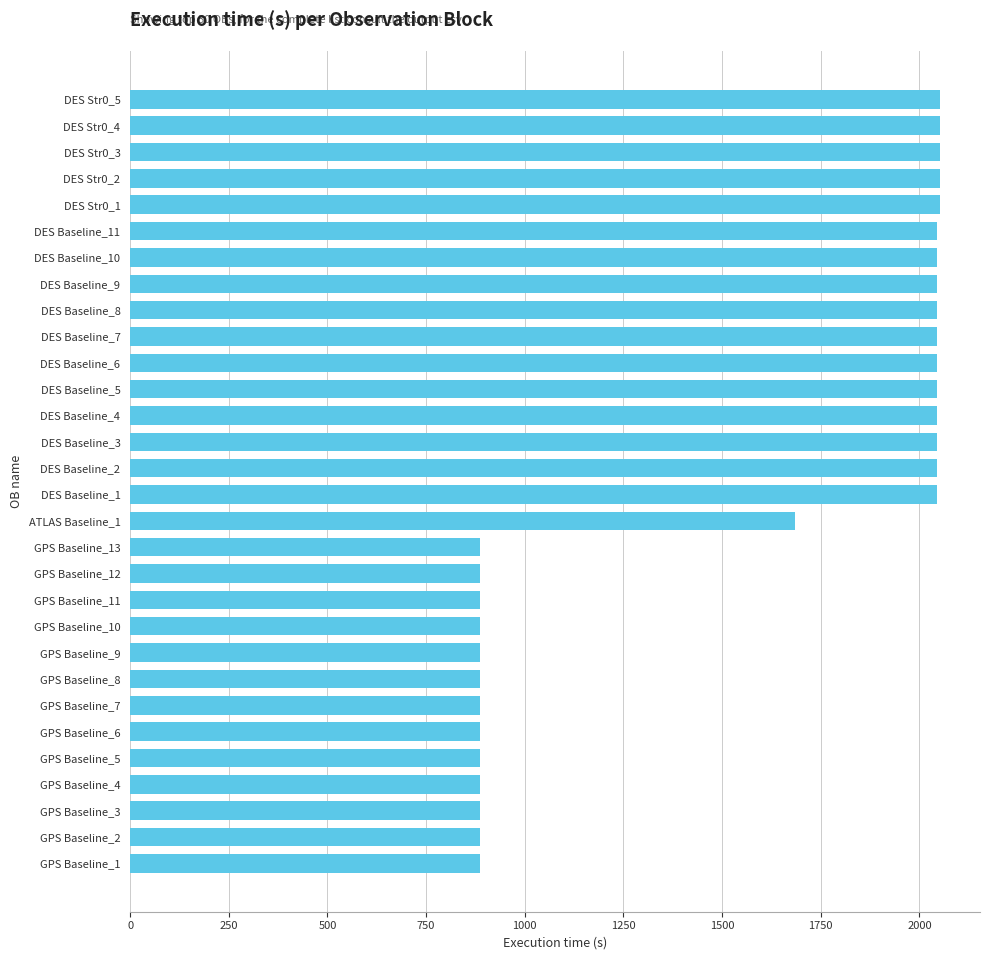

At which label is the value closest to 1469?

ATLAS Baseline_1